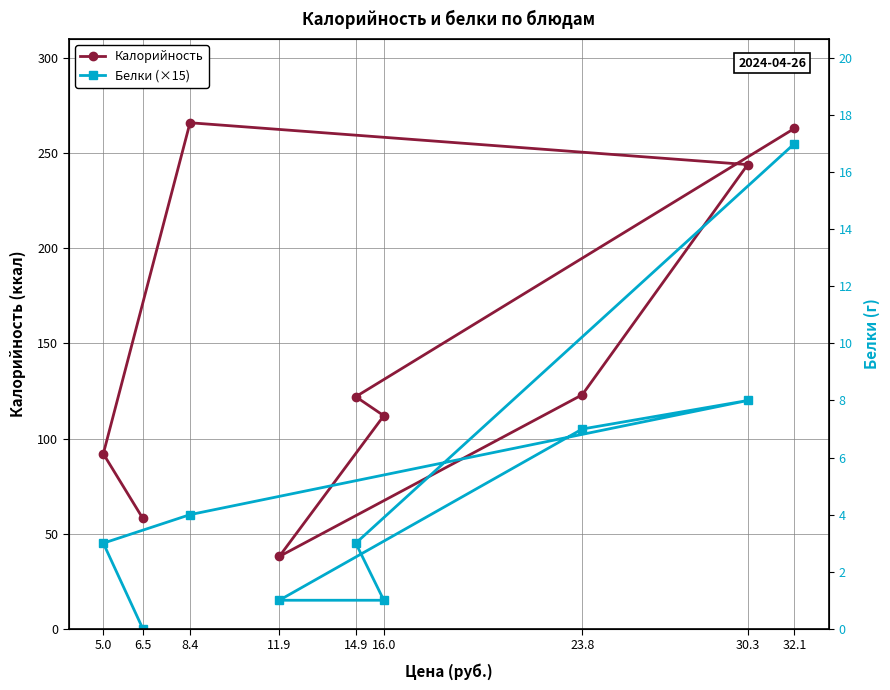

Where is the first local minimum for Калорийность?

11.9